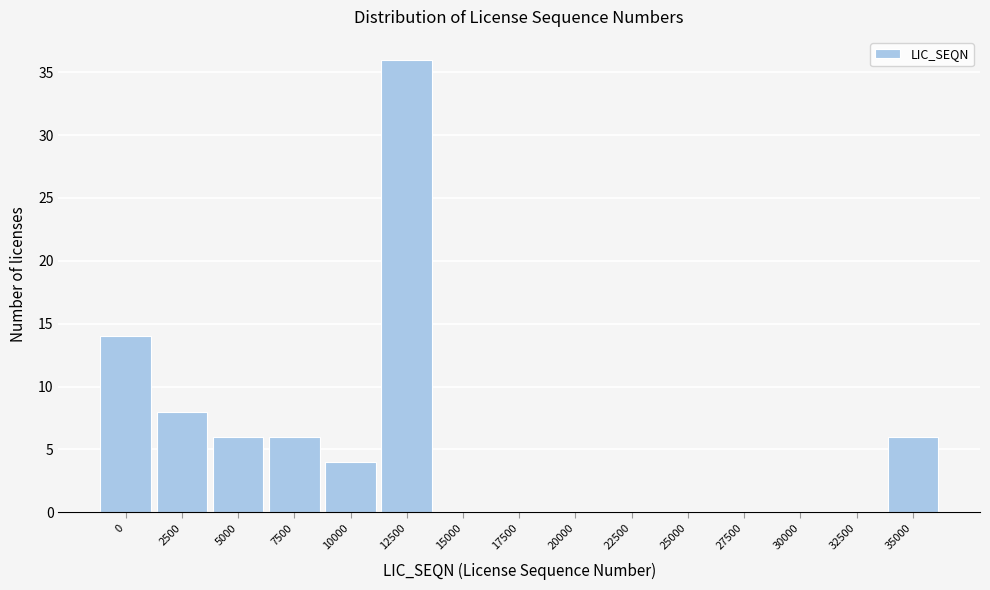

Reading left to right, transcribe all the data shown in this chart.

0=14	2500=8	5000=6	7500=6	10000=4	12500=36	15000=0	17500=0	20000=0	22500=0	25000=0	27500=0	30000=0	32500=0	35000=6